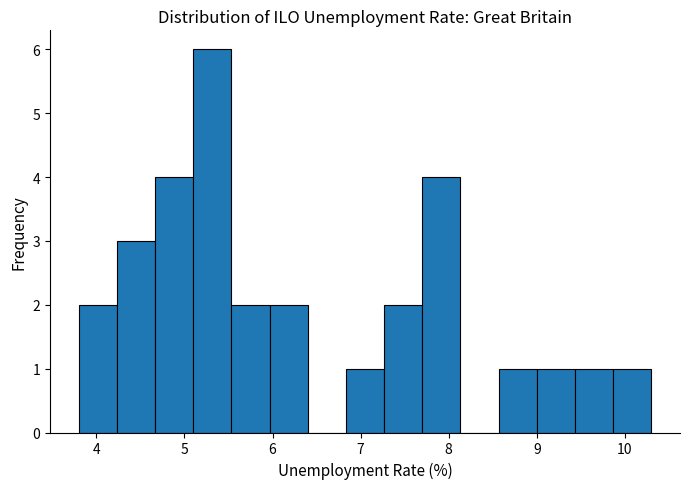

Which range on the x-axis has the tallest bar?

5.1 to 5.5